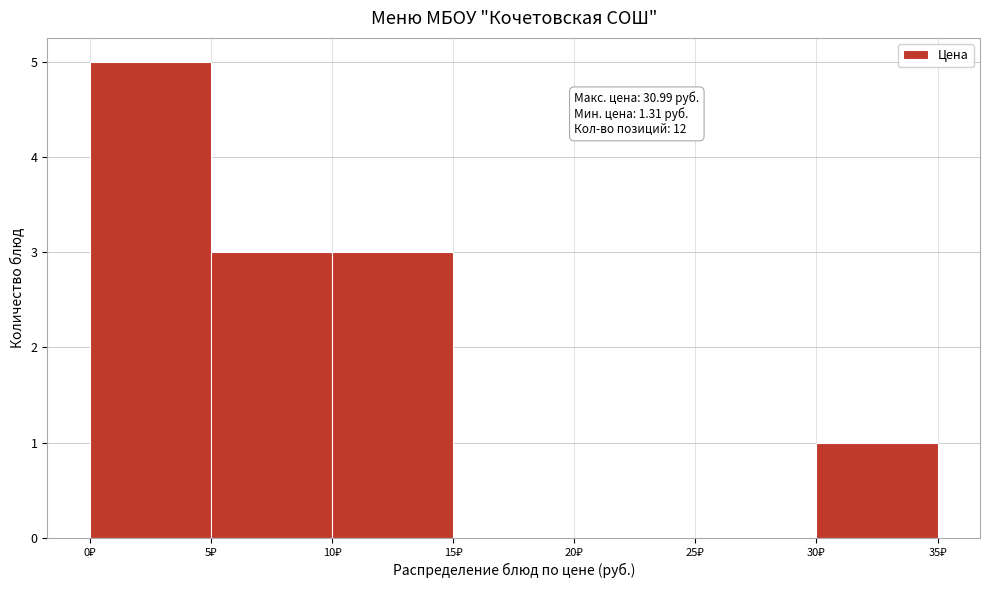

Over which range of the x-axis is the bar tallest?

0 to 5